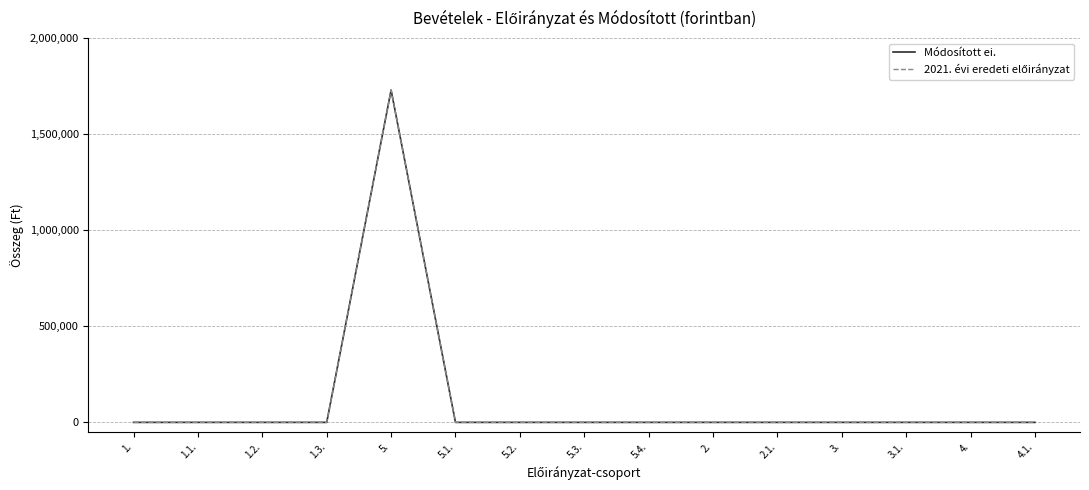

Is this an area chart (filled region under the line)?

No